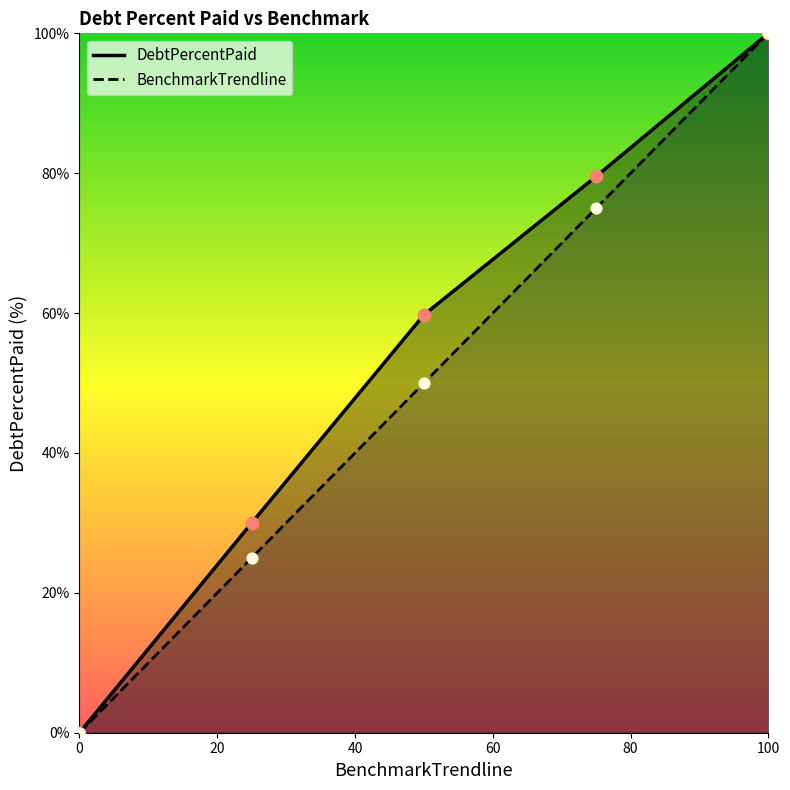

At how many categories does at least one series exceed 30?

3